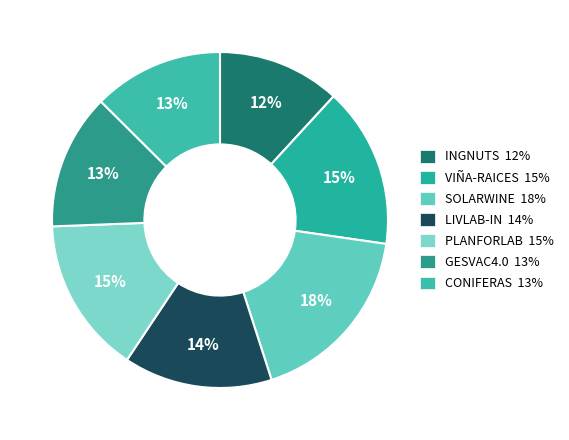

Which category has the biggest portion of the pie?

SOLARWINE